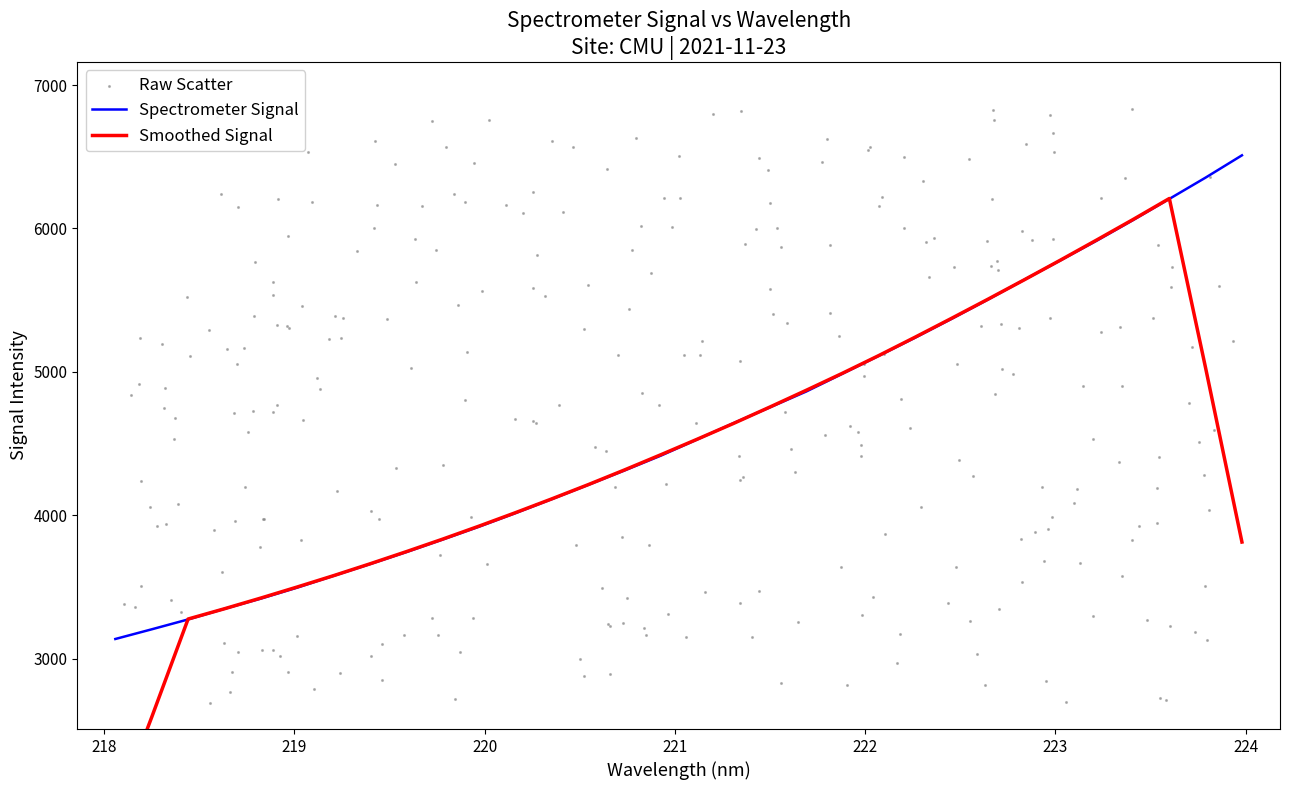

Between 218 and 219, which is larger?

219